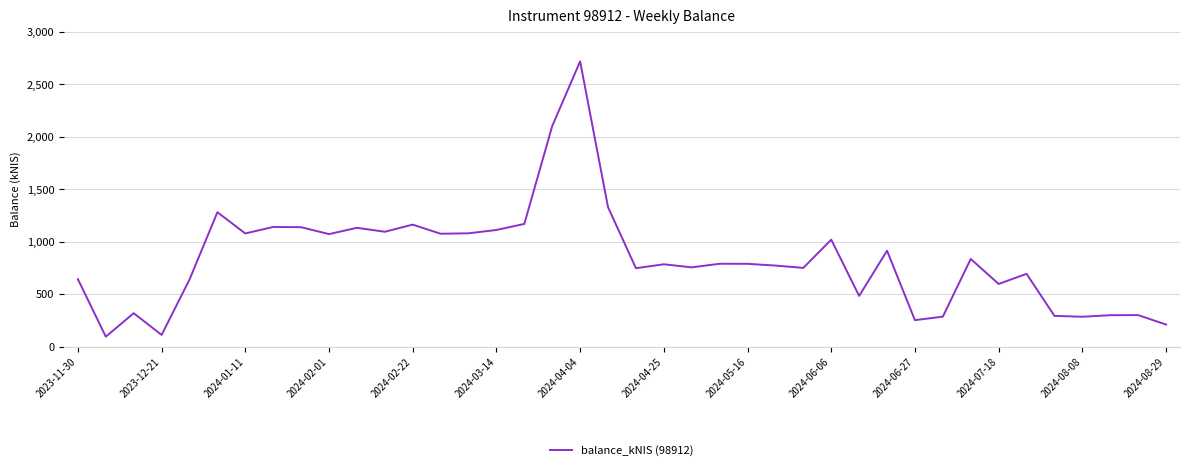

What is the difference between the maximum and minimum values?

2624.2